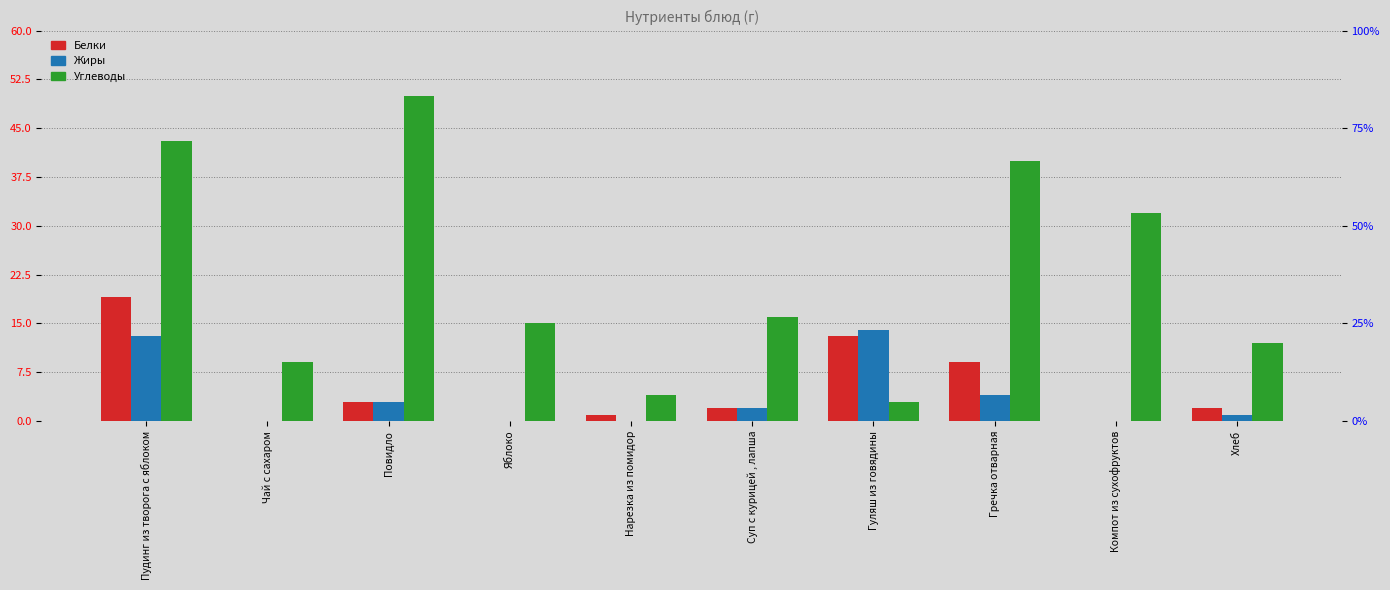

Reading right to left, list all the values displayed in this chart.

Белки: Хлеб=2	Компот из сухофруктов=0	Гречка отварная=9	Гуляш из говядины=13	Суп с курицей , лапша=2	Нарезка из помидор=1	Яблоко=0	Повидло=3	Чай с сахаром=0	Пудинг из творога с яблоком=19
Жиры: Хлеб=1	Компот из сухофруктов=0	Гречка отварная=4	Гуляш из говядины=14	Суп с курицей , лапша=2	Нарезка из помидор=0	Яблоко=0	Повидло=3	Чай с сахаром=0	Пудинг из творога с яблоком=13
Углеводы: Хлеб=12	Компот из сухофруктов=32	Гречка отварная=40	Гуляш из говядины=3	Суп с курицей , лапша=16	Нарезка из помидор=4	Яблоко=15	Повидло=50	Чай с сахаром=9	Пудинг из творога с яблоком=43